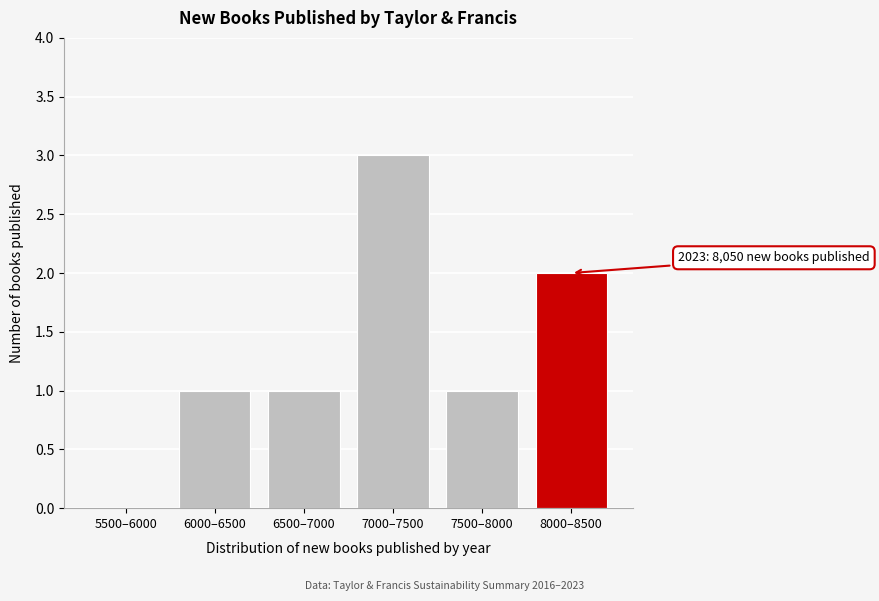

Reading left to right, extract all data points from this chart.

5500–6000=0	6000–6500=1	6500–7000=1	7000–7500=3	7500–8000=1	8000–8500=2